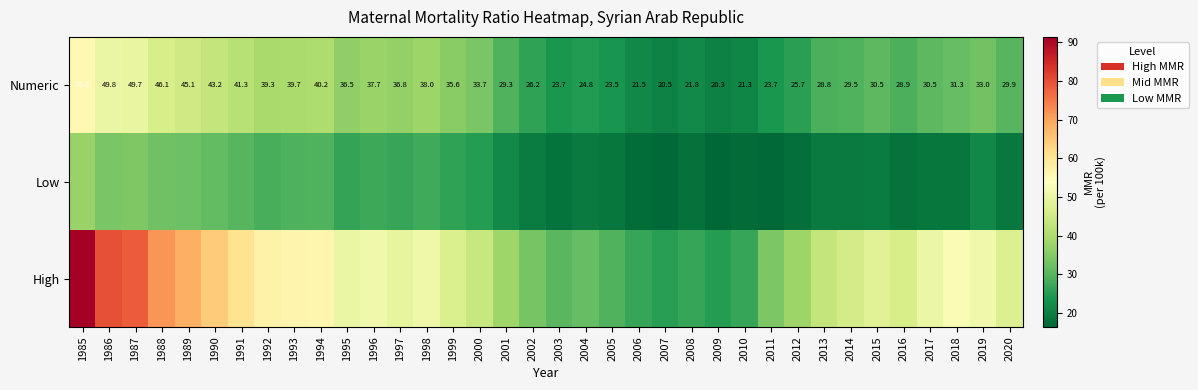

Is it true that Numeric equals 14.2 at 2007?

False